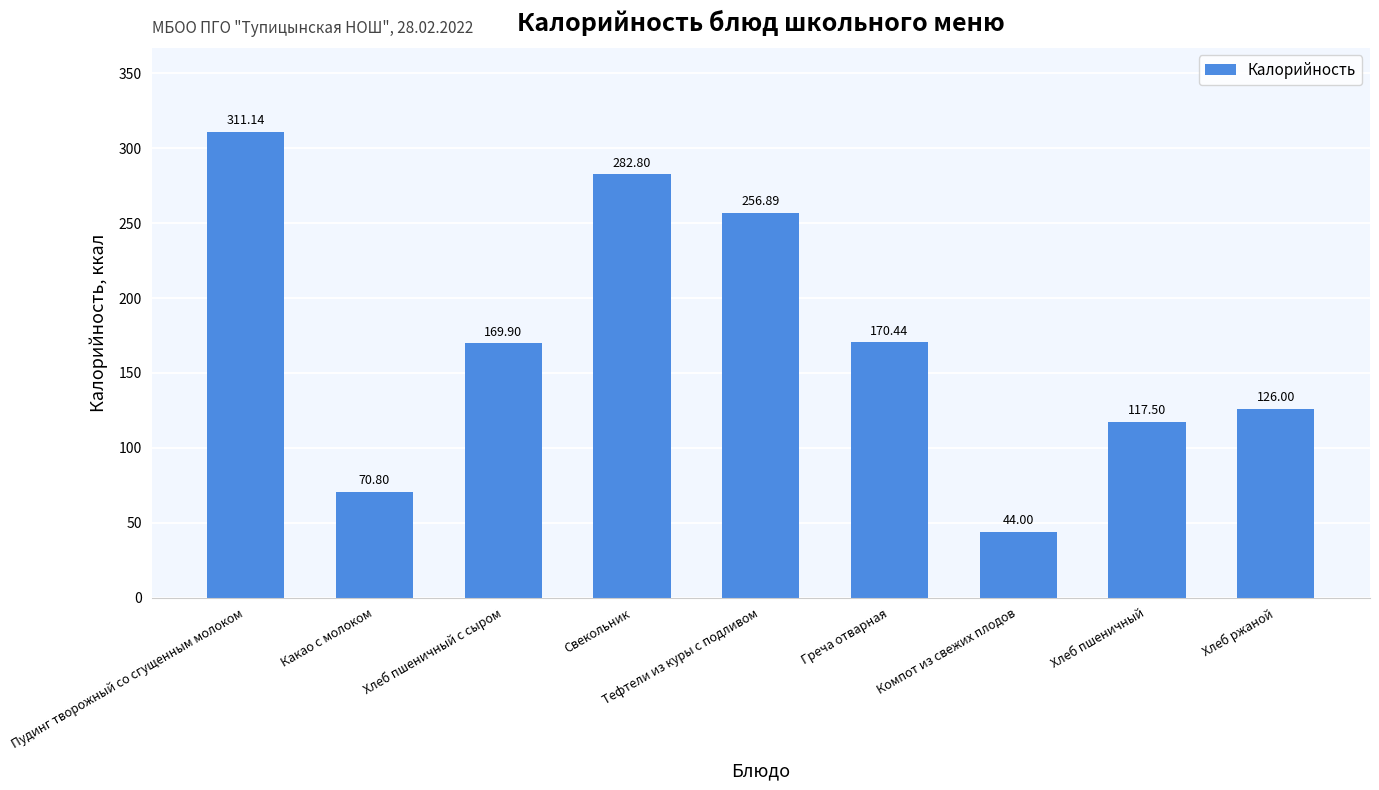

Approximately how many times larger is the value at Компот из свежих плодов compared to Хлеб пшеничный с сыром?

0.3